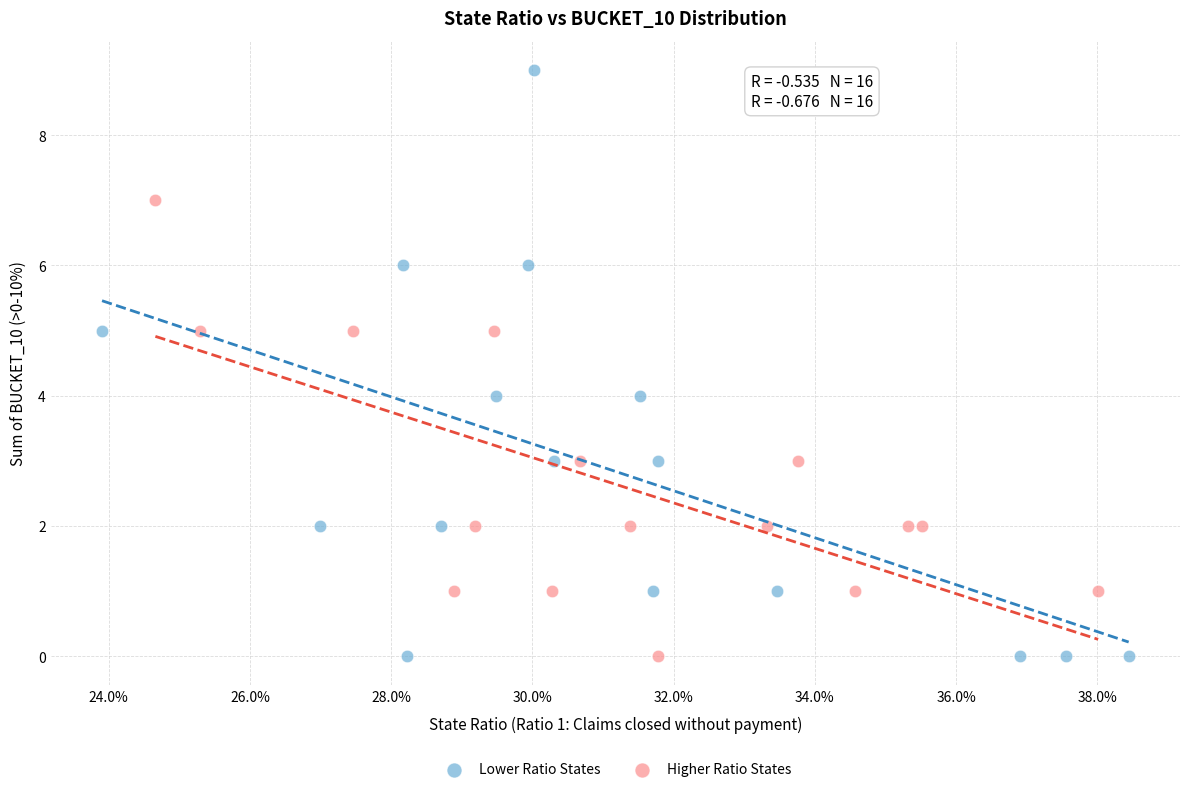

Which series contains the highest Y value?

Lower Ratio States